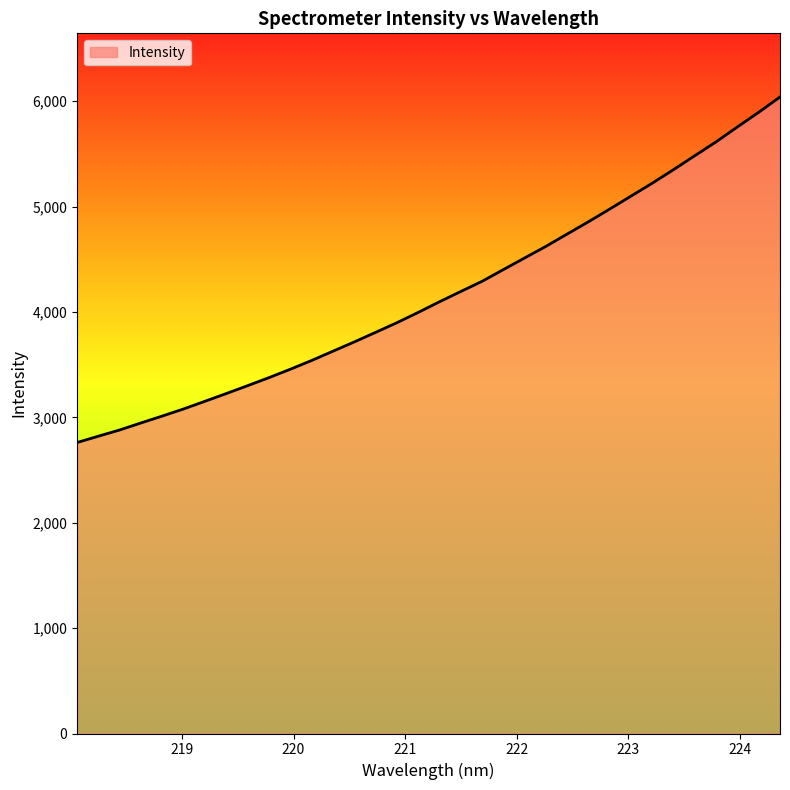

What is the smallest value displayed?

2761.4